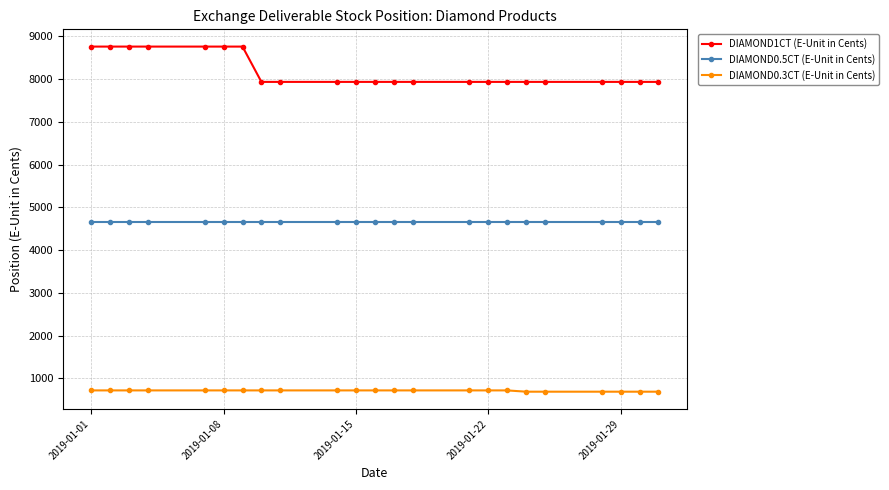

Which series has the largest range (max minus min)?

DIAMOND1CT (E-Unit in Cents)